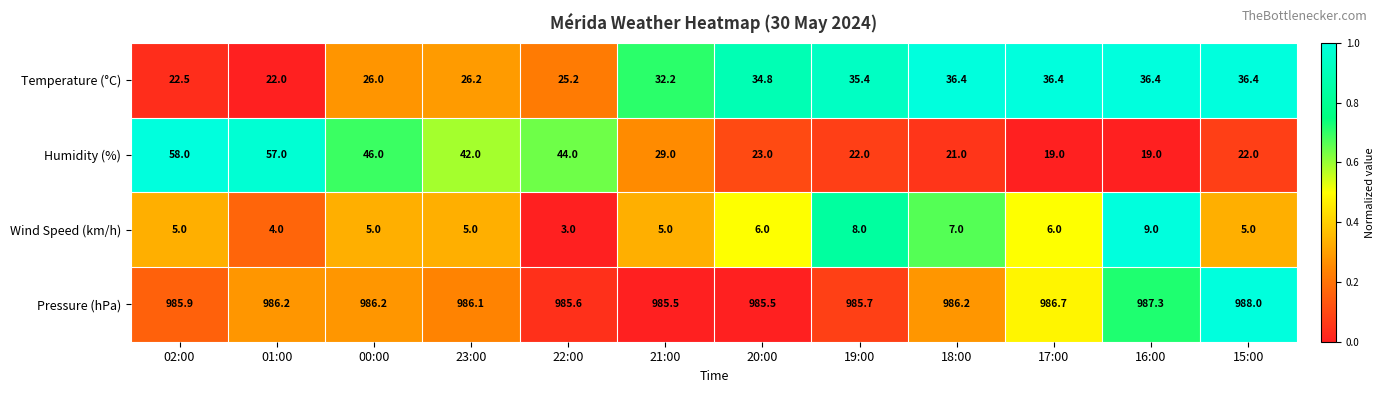

Rank the series by their maximum value, from lowest to highest.

Wind Speed (km/h), Temperature (°C), Humidity (%), Pressure (hPa)